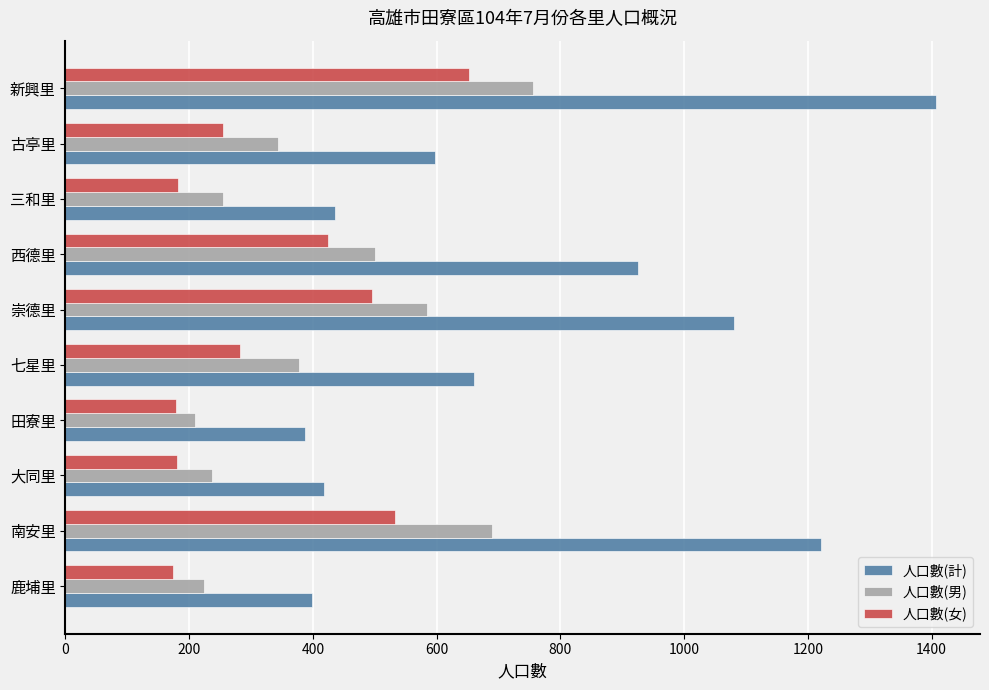

List the series in order of their overall mean, highest first.

人口數(計), 人口數(男), 人口數(女)